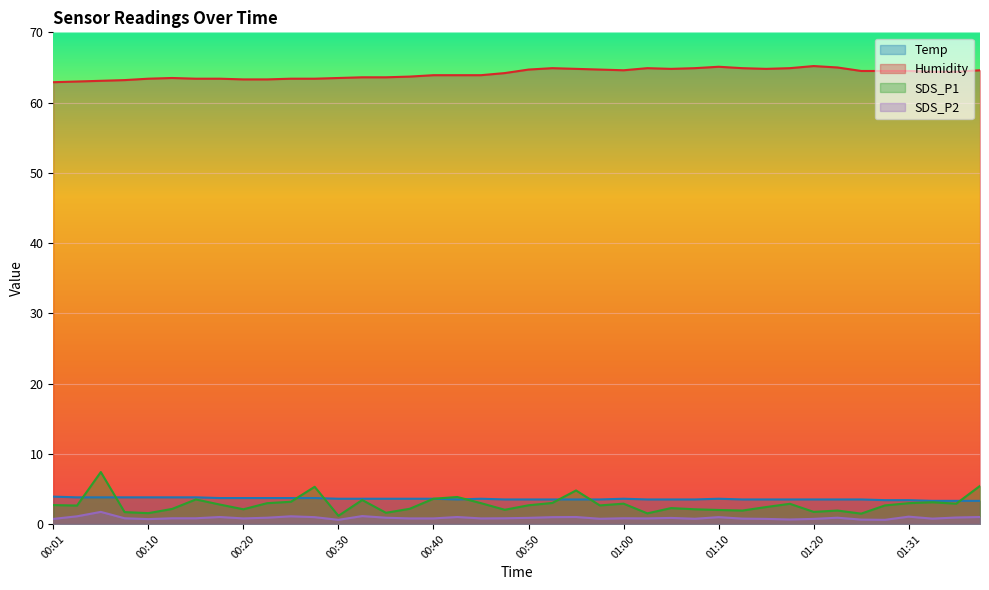

Rank the categories by Humidity value from highest to lowest.

01:20, 01:10, 01:23, 00:52, 01:02, 01:07, 01:12, 01:17, 00:55, 01:05, 01:15, 00:50, 00:57, 01:00, 01:38, 01:25, 01:28, 01:31, 01:33, 01:36, 00:47, 00:40, 00:42, 00:45, 00:37, 00:32, 00:35, 00:13, 00:30, 00:10, 00:15, 00:18, 00:25, 00:28, 00:20, 00:23, 00:08, 00:06, 00:03, 00:01